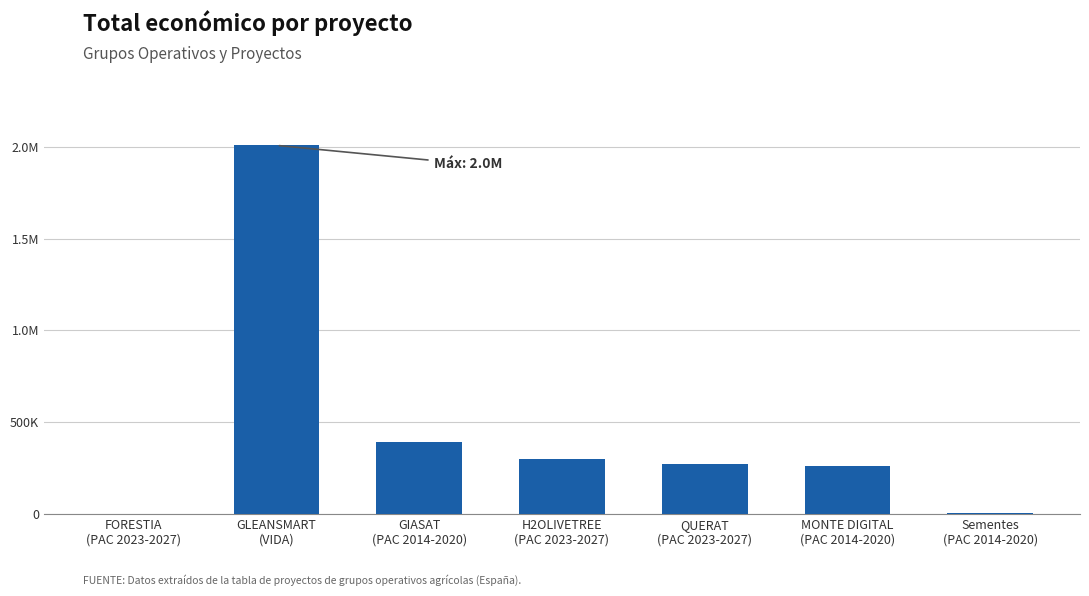

What is the label of the 4th bar from the right?

H2OLIVETREE
(PAC 2023-2027)